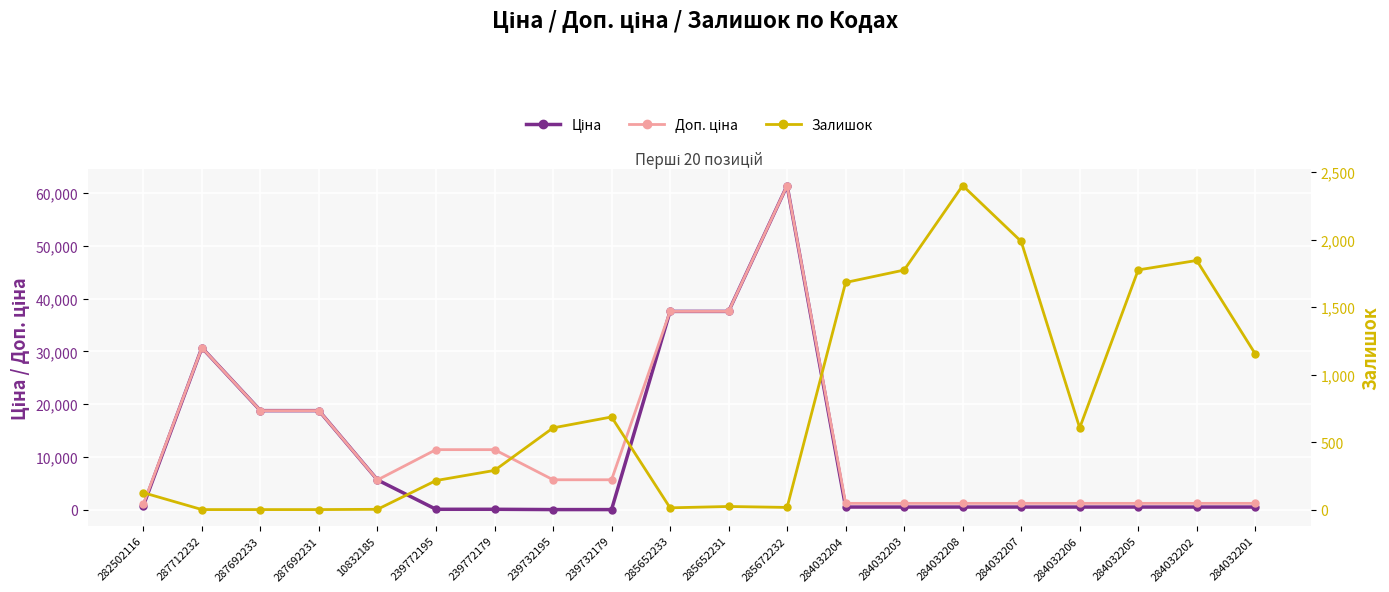

True or false: Доп. ціна has a value of 1235.4 at 284032207.

True